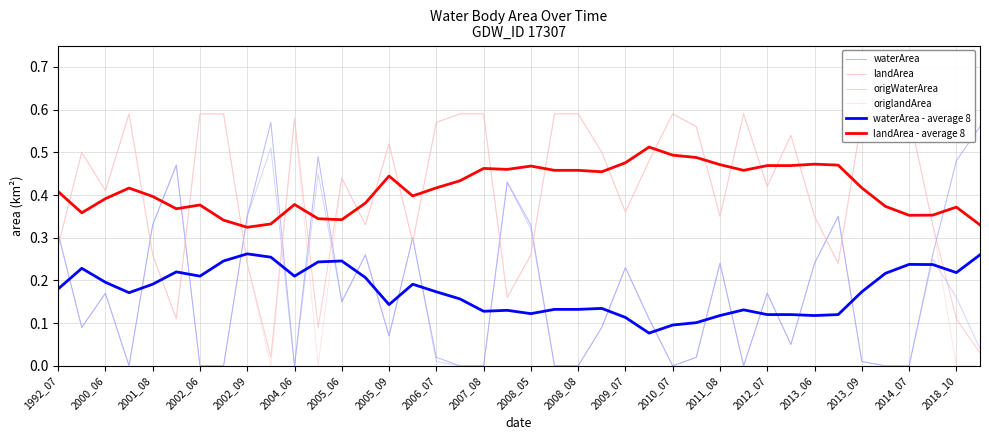

True or false: landArea - average 8 has a value of 0.5 at 2005_06.

False